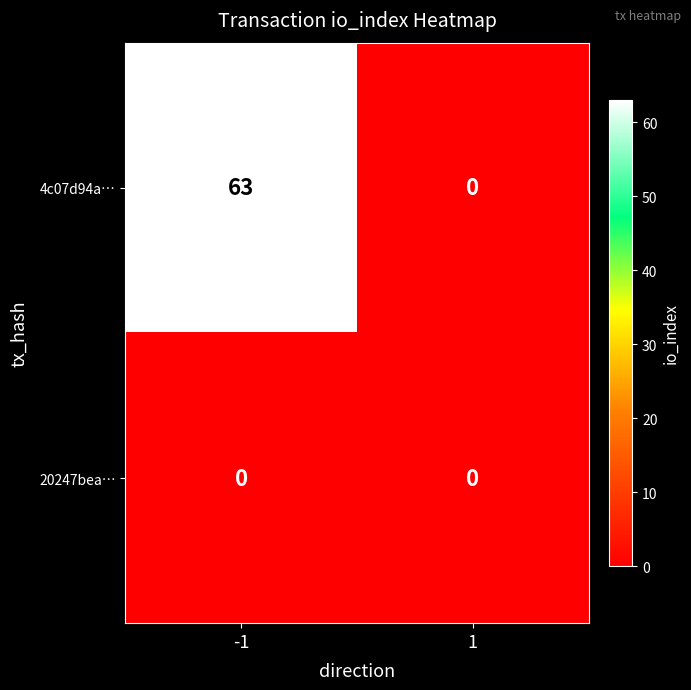

Rank the series by their maximum value, from lowest to highest.

20247bea…, 4c07d94a…